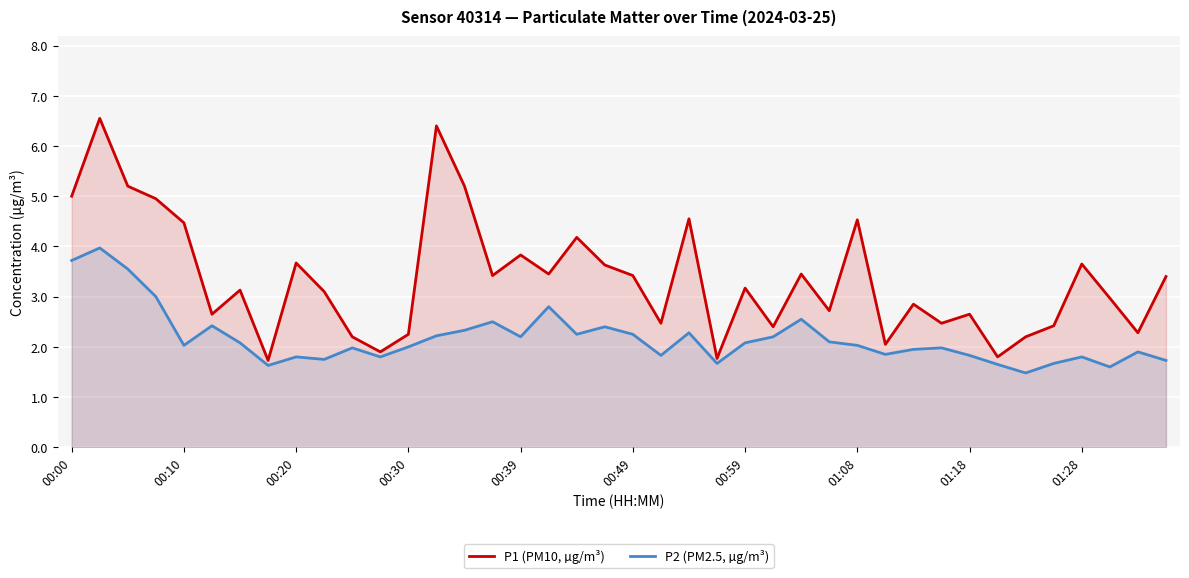

How many values in the P1 (PM10, µg/m³) series are below 3?

18